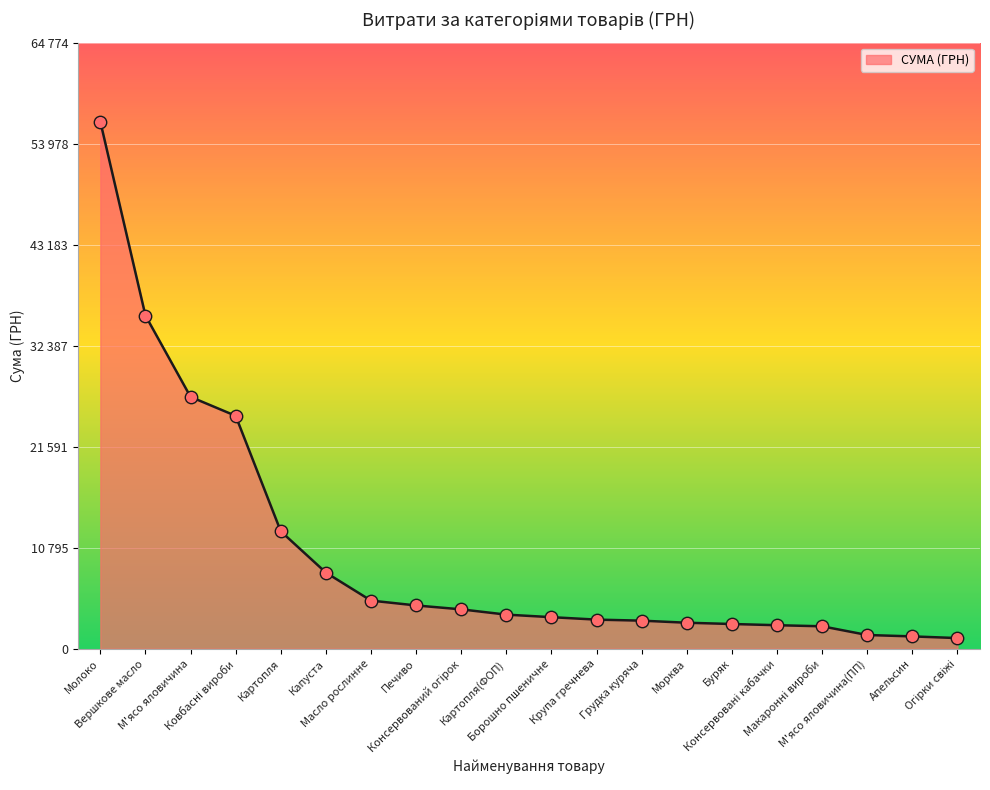

Approximately how many times larger is the value at Молоко compared to Капуста?

6.9